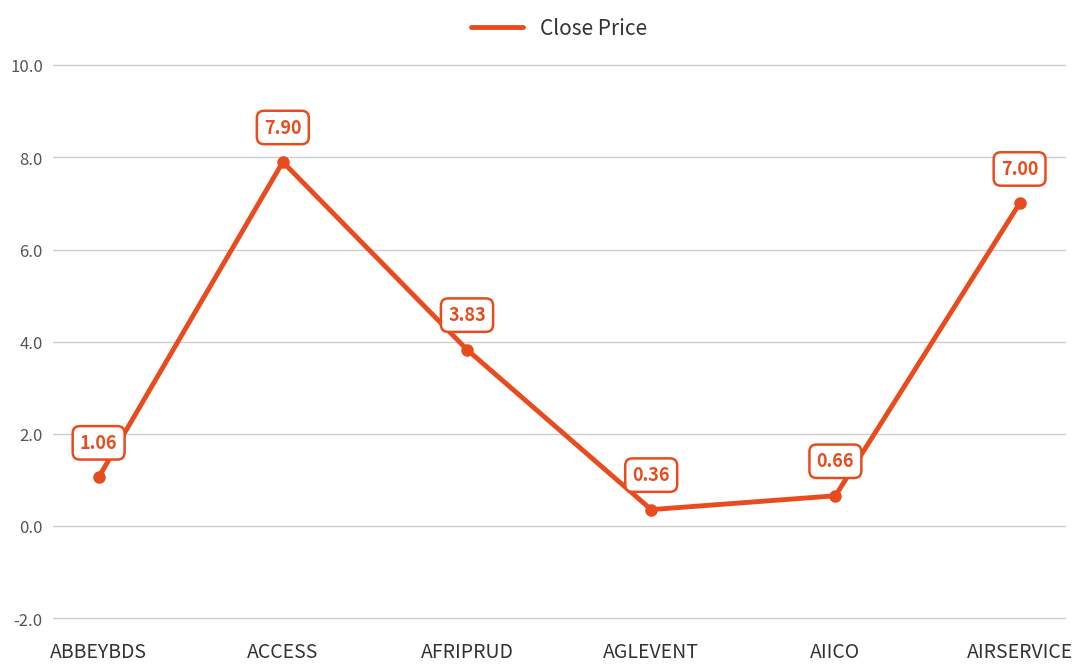

At which category does the data reach its first local valley?

AGLEVENT